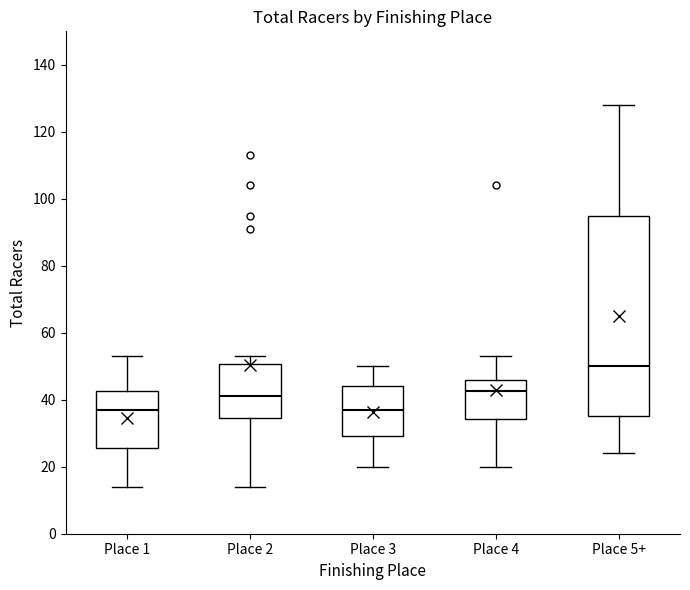

Where does the median line of the box for Place 2 sit on the y-axis? The values are not printed on the chart, so give them approximately, as read against the axis.

42